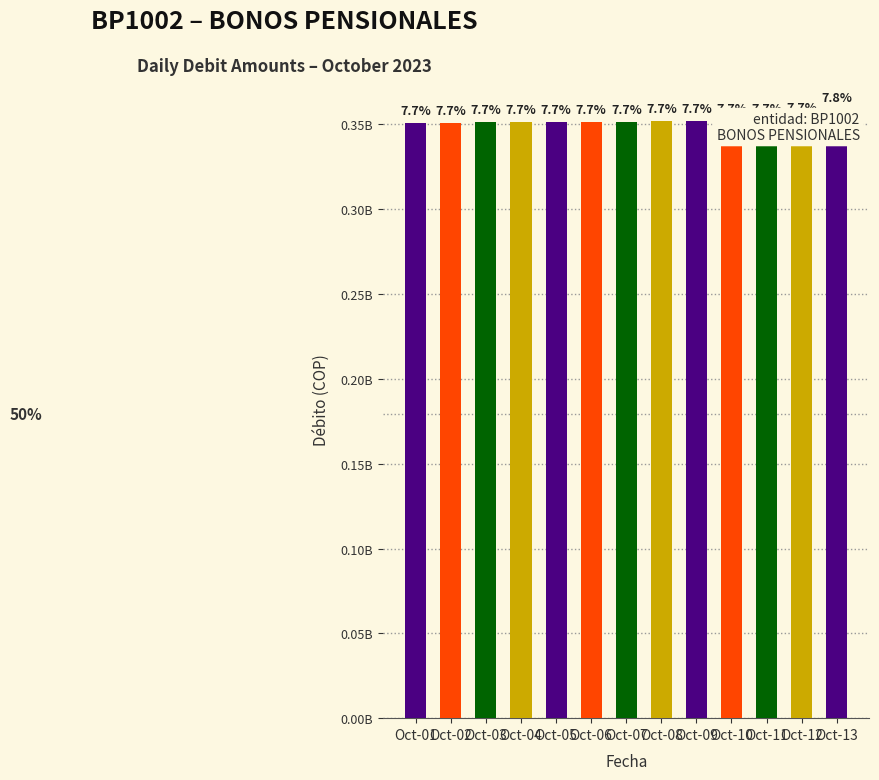

How many bars are there in total?

13